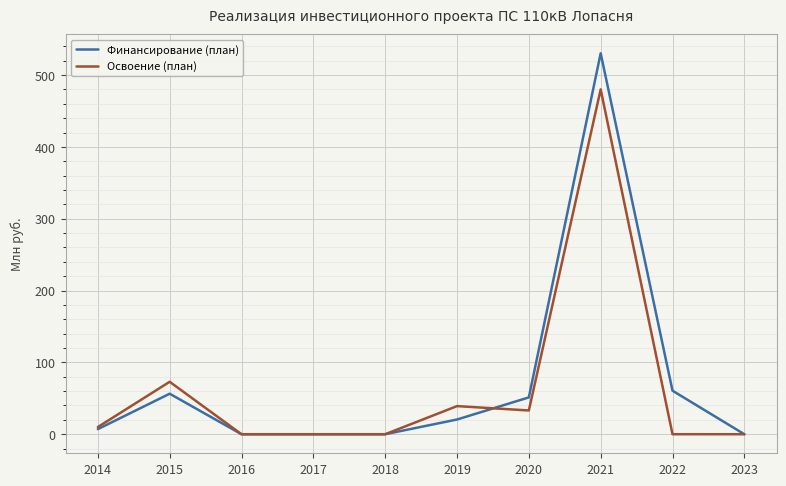

Rank the series by their maximum value, from highest to lowest.

Финансирование (план), Освоение (план)